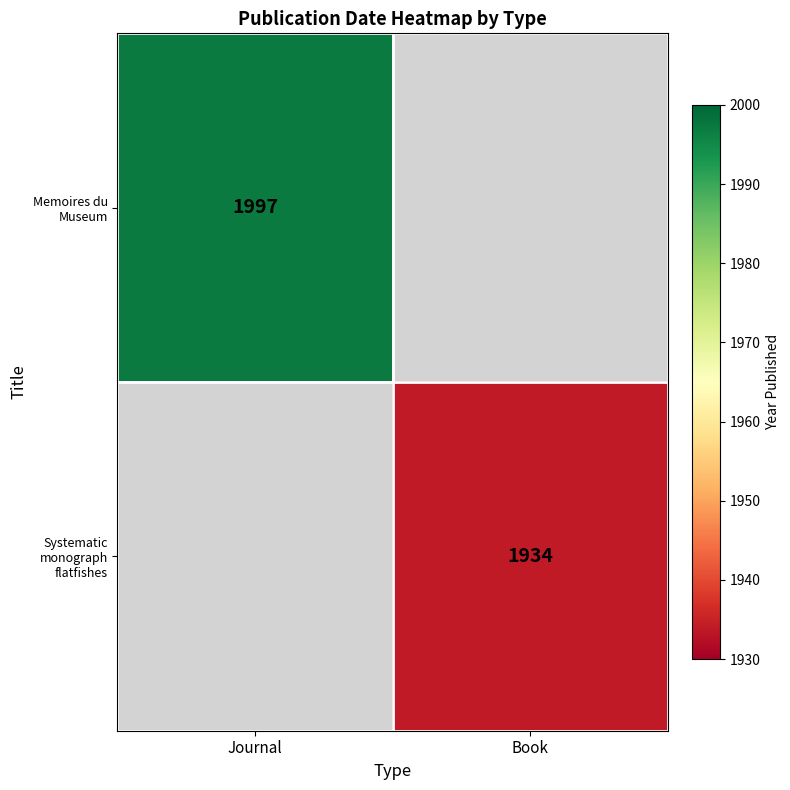

Which category has the lowest value across all series?

Book